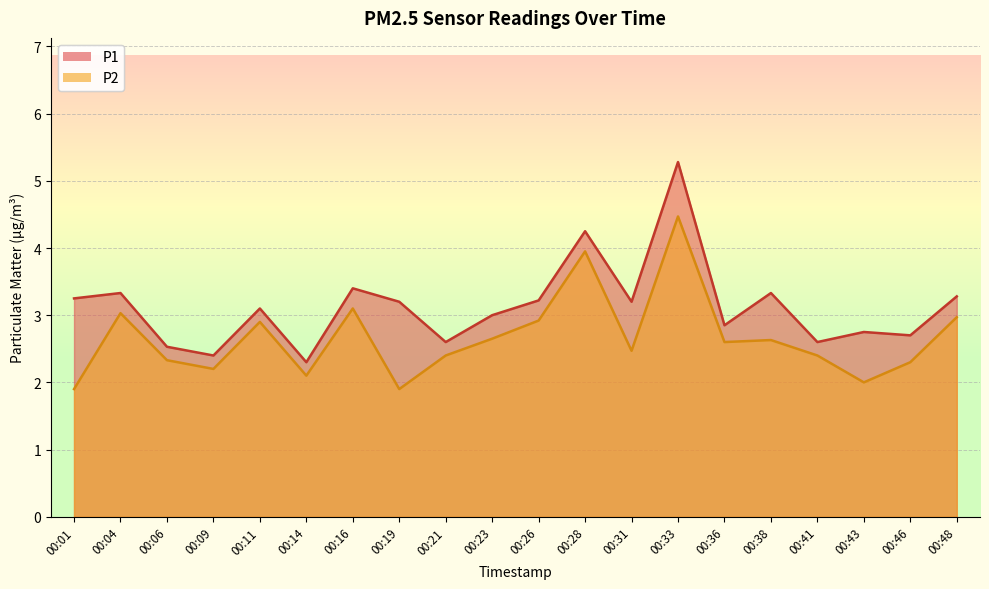

Is it true that P2 equals 5.6 at 00:28?

False